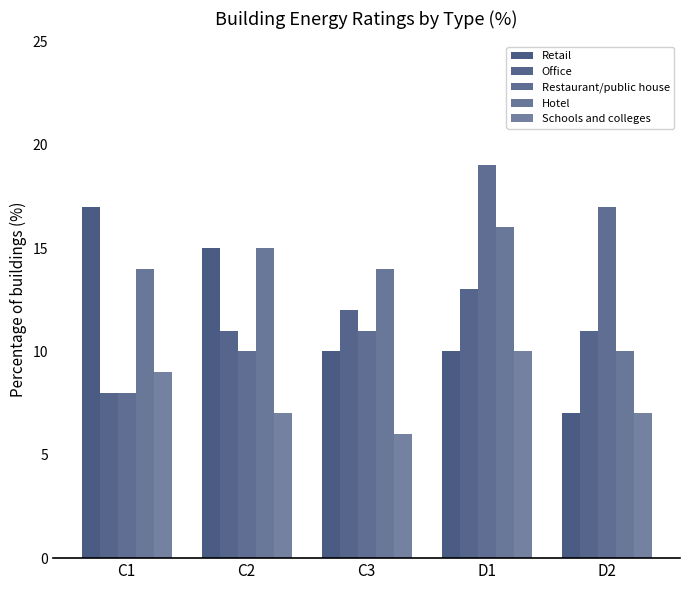

What is the sum of all Hotel values?

69